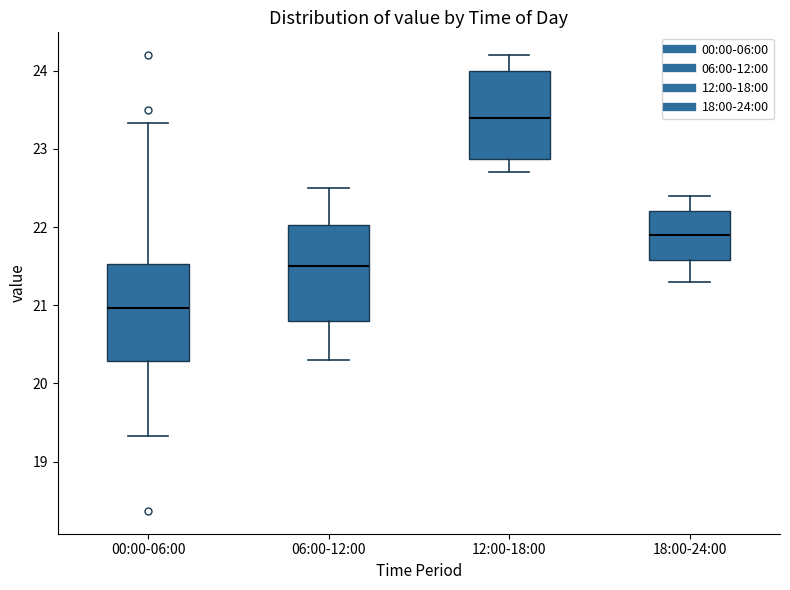

Which box's median line is the lowest?

00:00-06:00